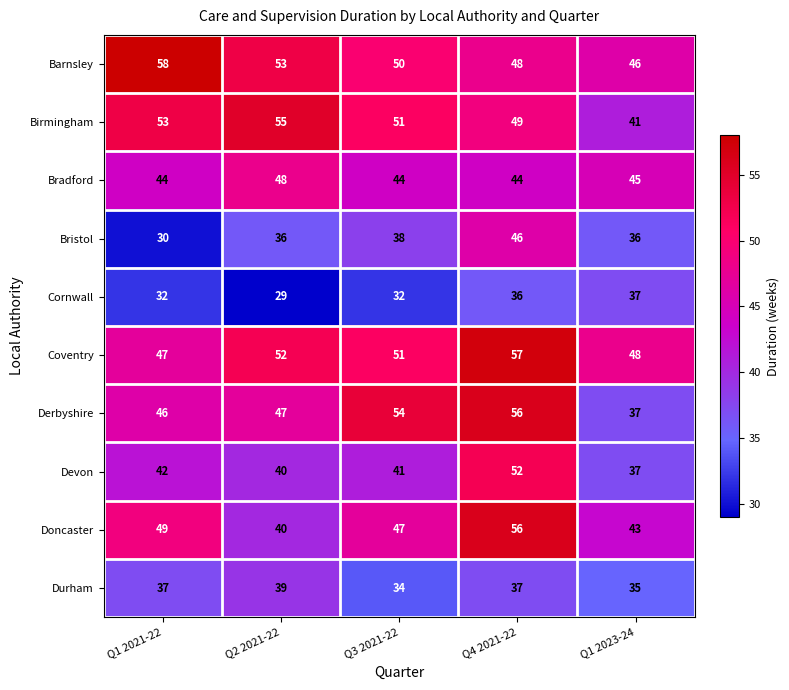

Is the value of Barnsley at Q4 2021-22 greater than the value of Devon at Q3 2021-22?

Yes